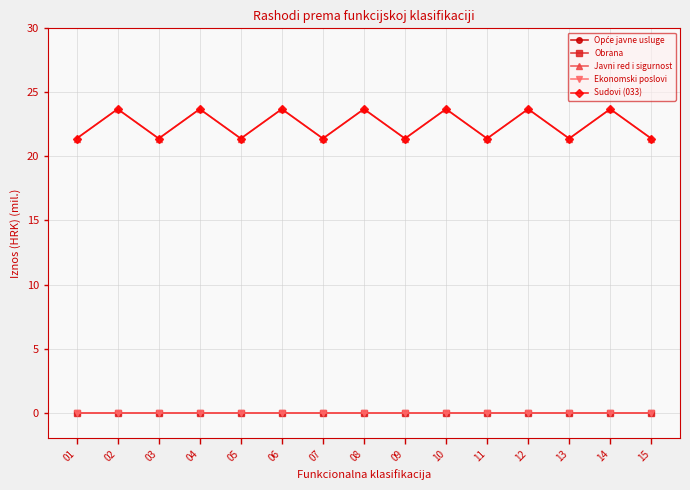

Does the chart have visible grid lines?

Yes